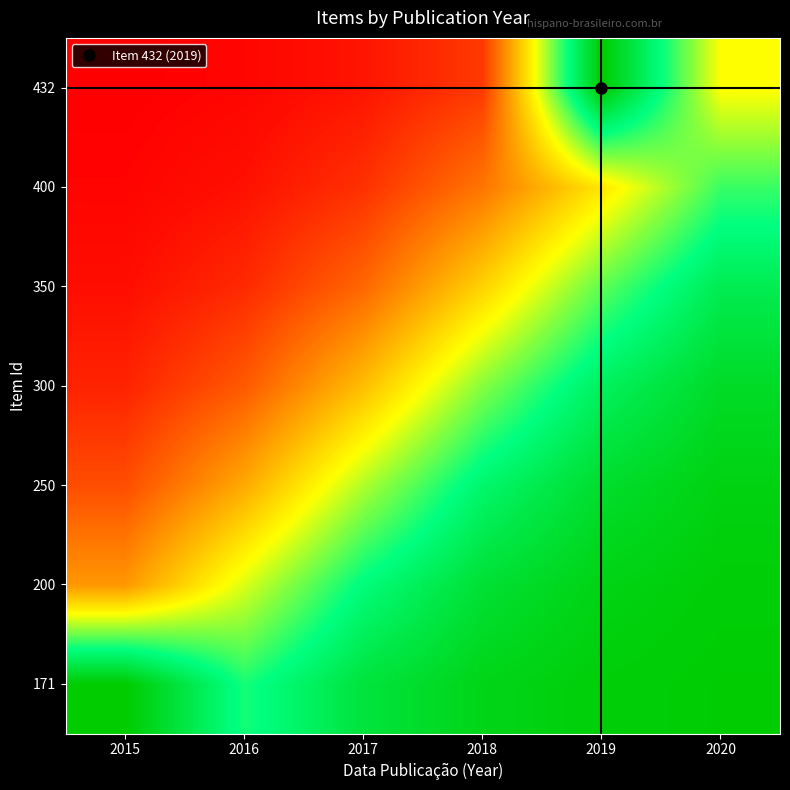

What is the maximum value shown in the chart?

1.0